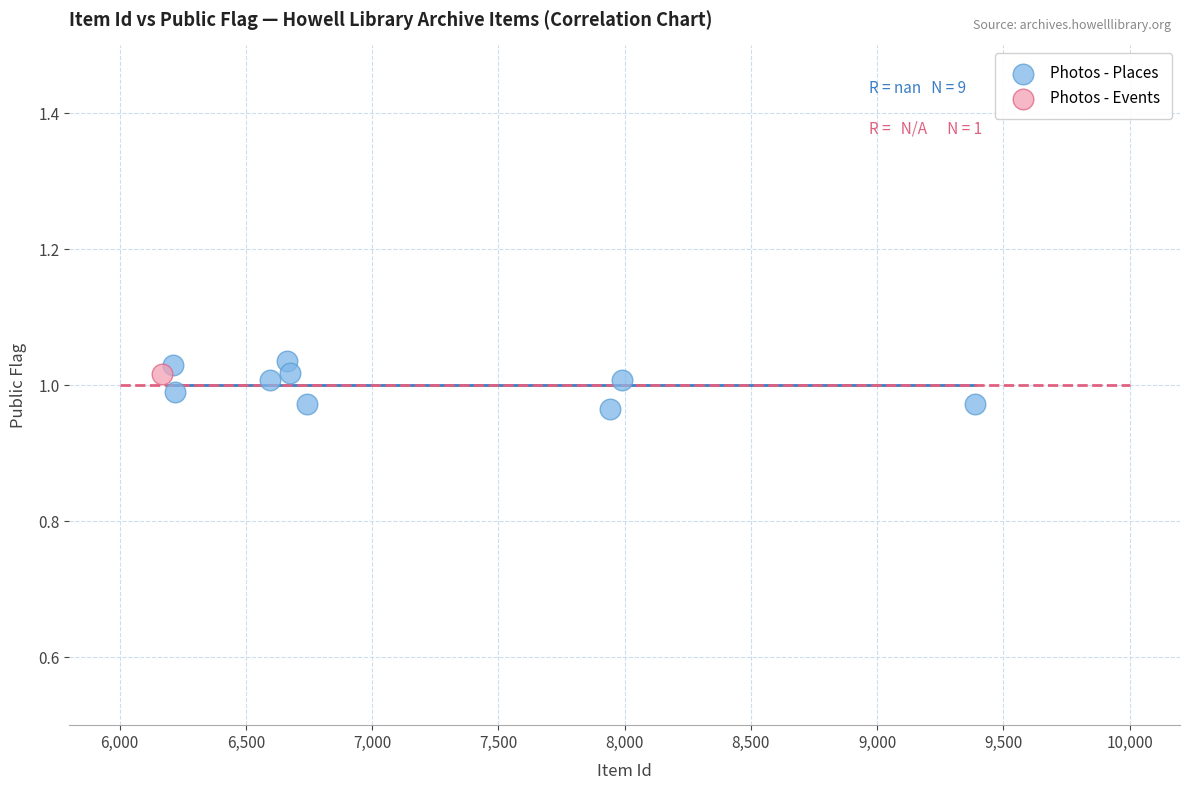

What are all the series names shown in the legend?

Photos - Places, Photos - Events